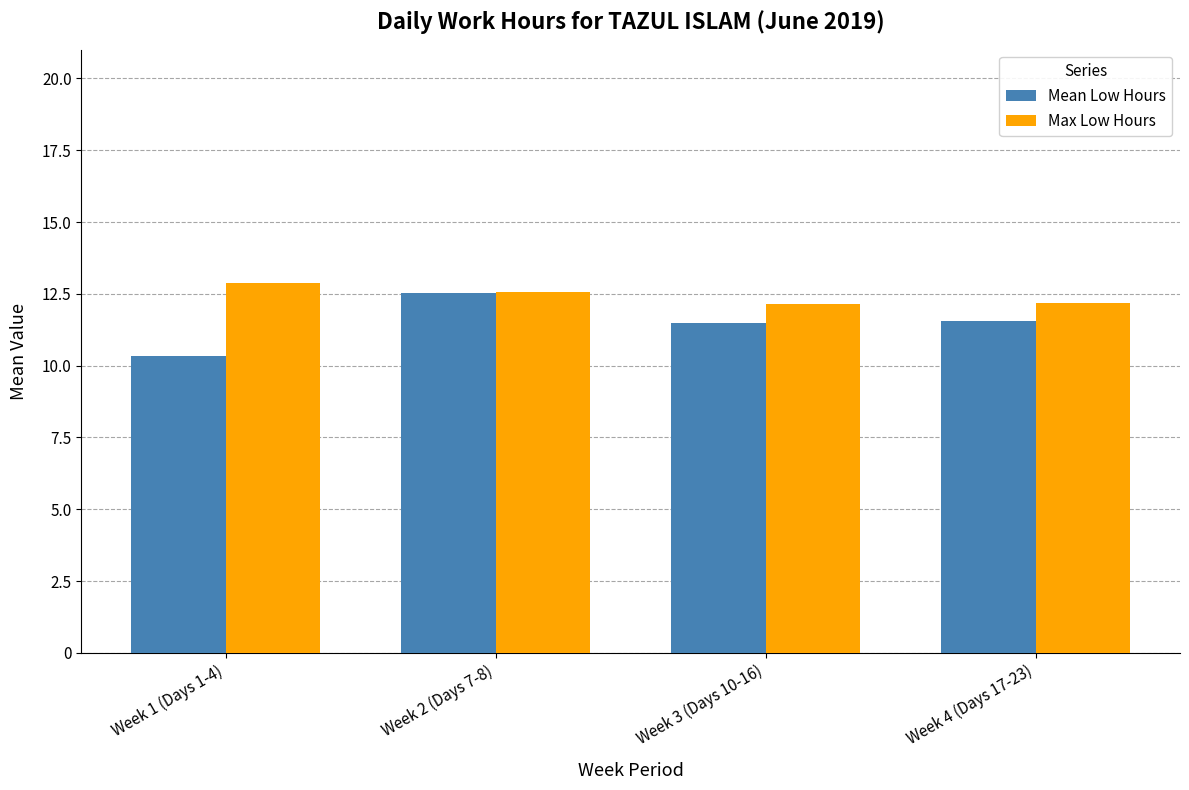

What is the minimum value shown in the chart?

10.4